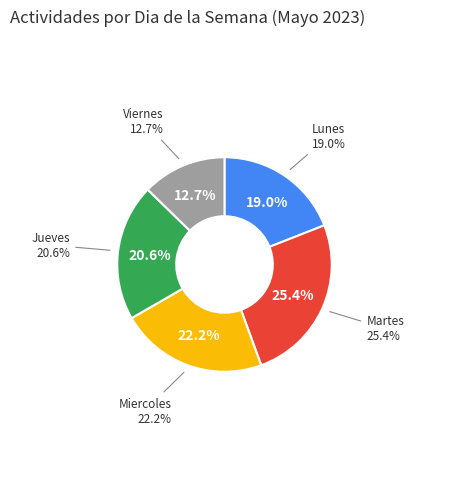

What is the change in value from Miercoles to Viernes?

-6